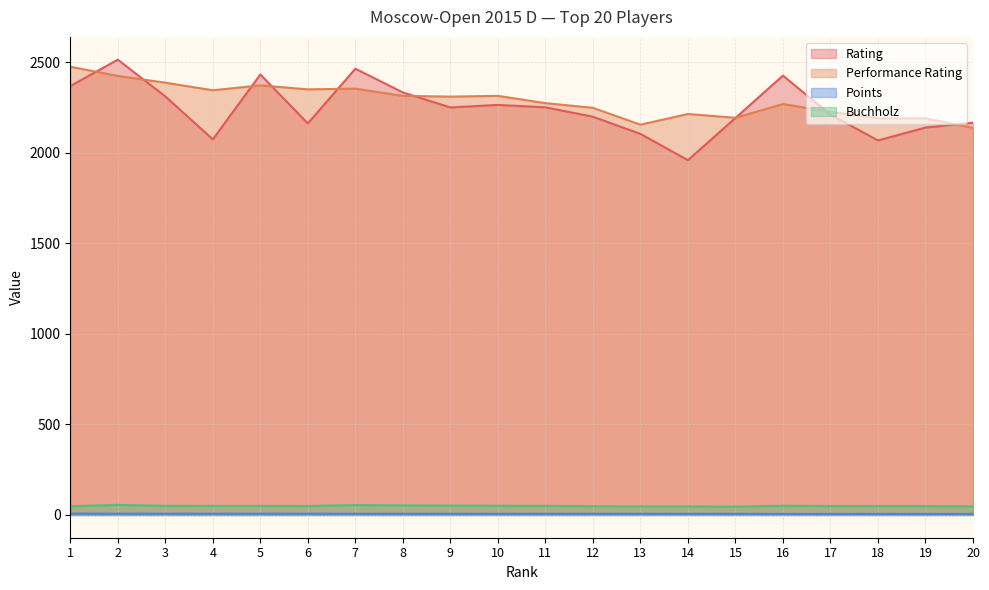

How many interior local peaks does the Rating series have?

5